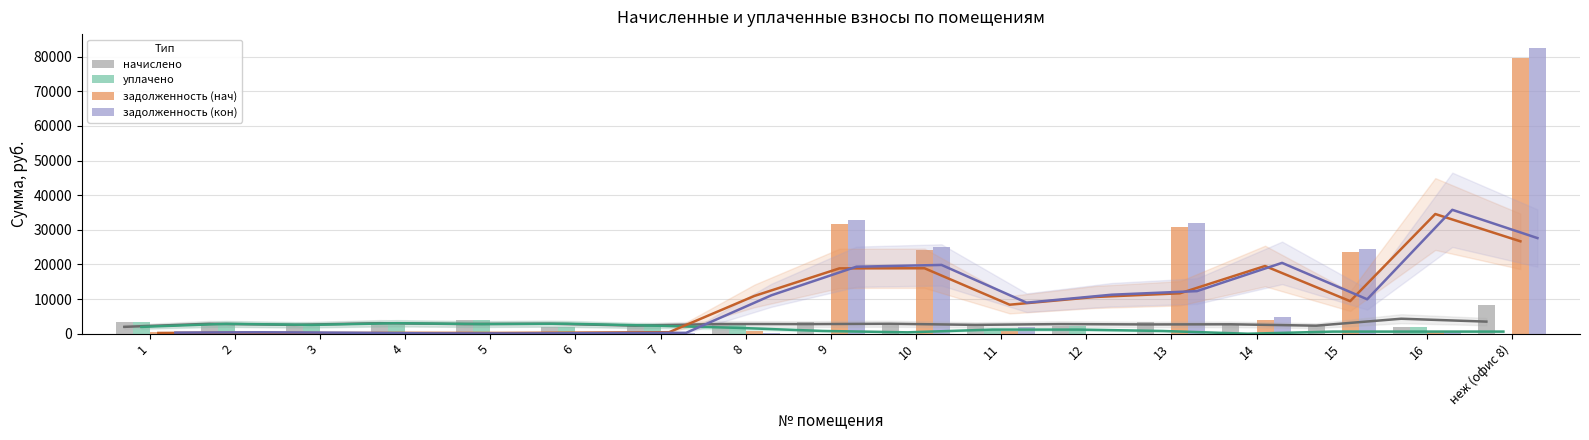

What is the difference between the maximum and second lowest values in the уплачено series?

4040.2